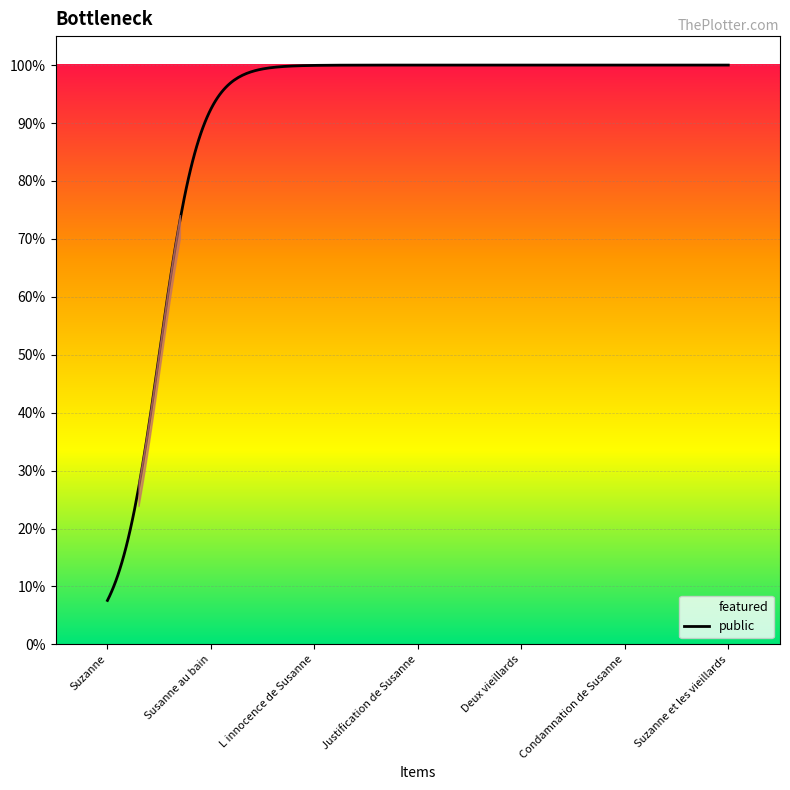

True or false: public and featured intersect in this chart.

False